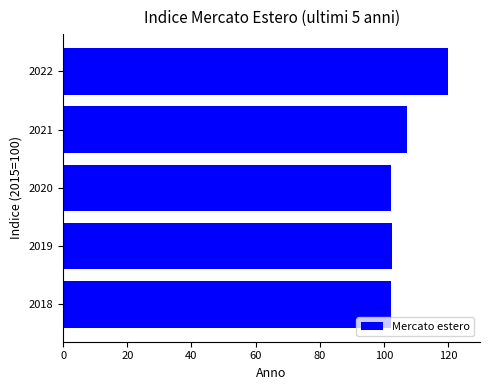

How many distinct data groups are displayed?

1